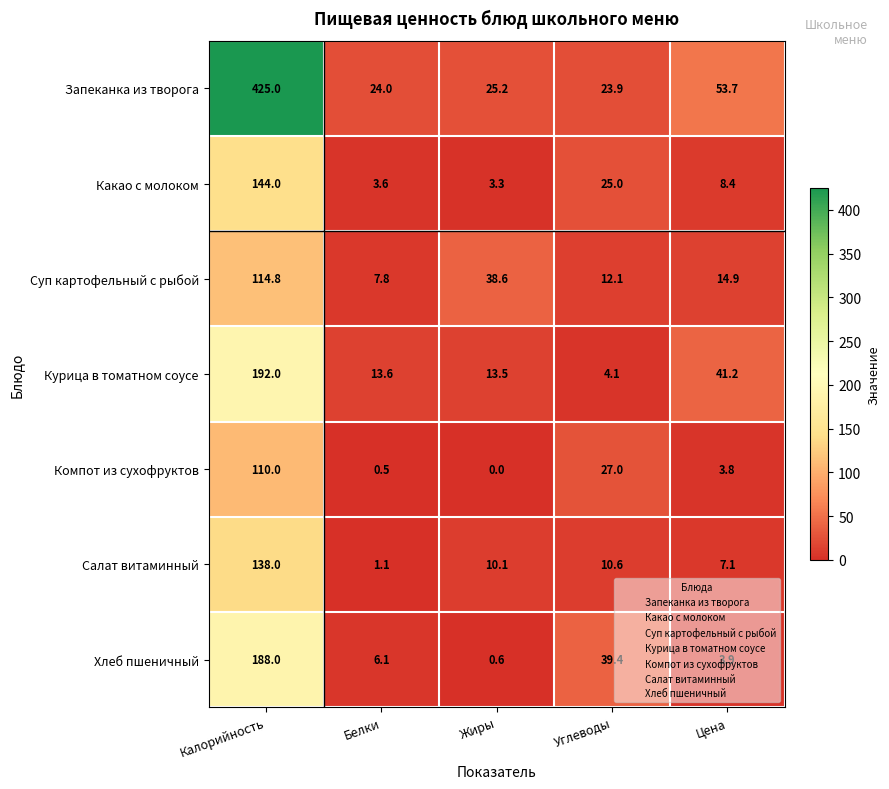

Which label corresponds to the largest value in the chart?

Калорийность